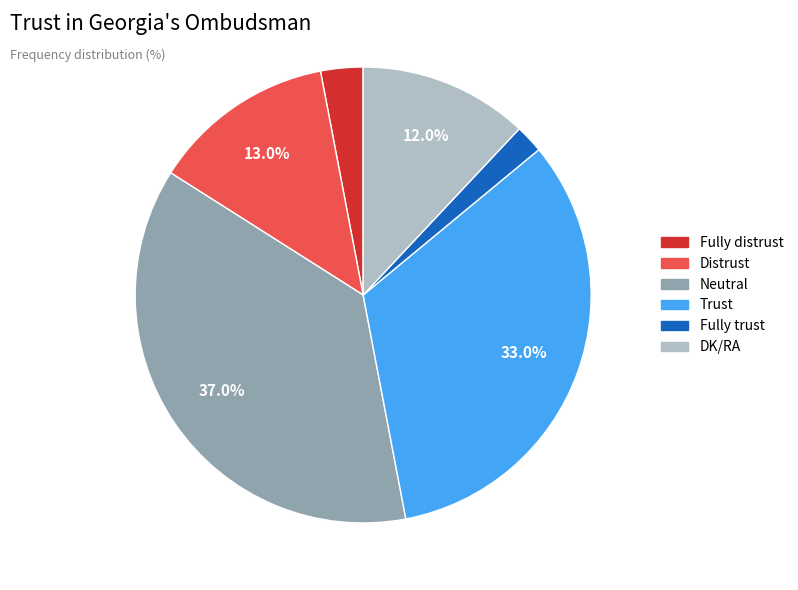

What percentage is the DK/RA slice, to the nearest percent?

12%